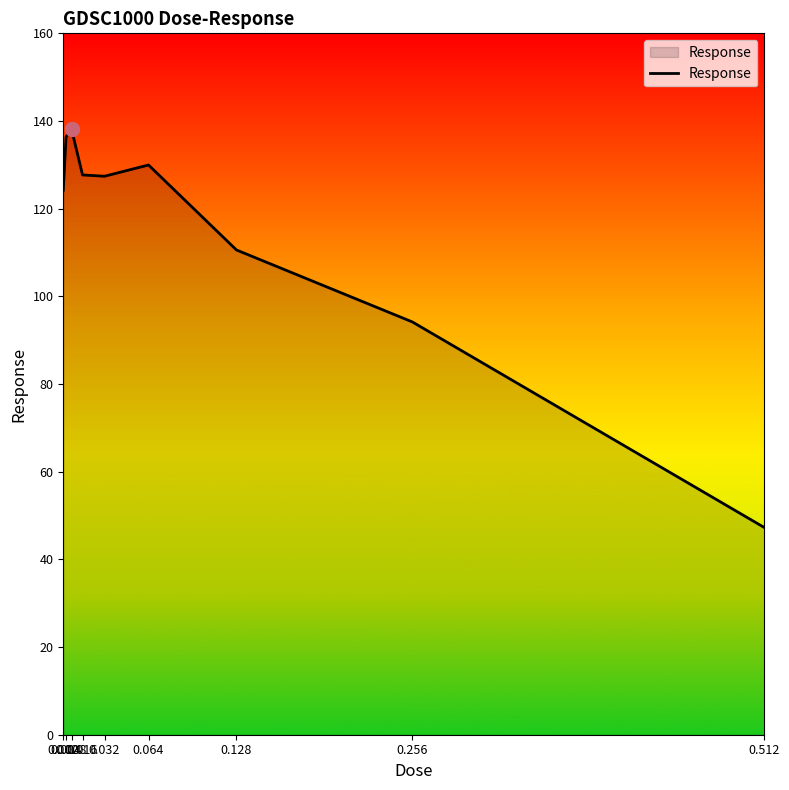

What is the average value?

115.1